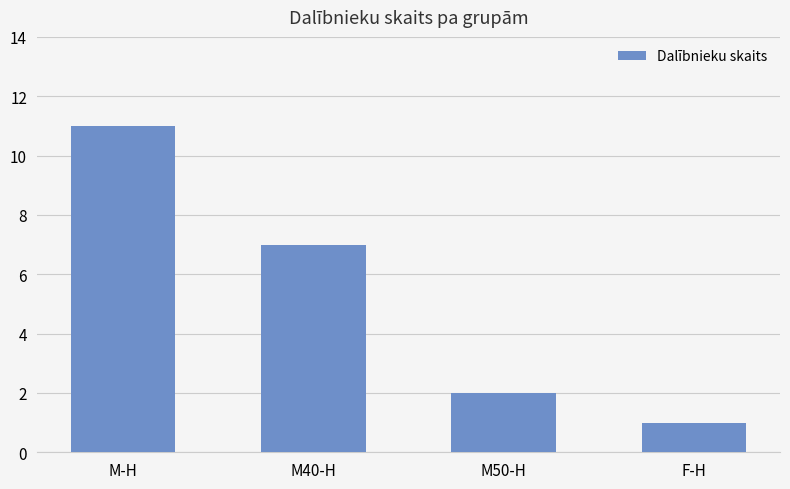

Is it true that the value at M-H is 11?

True